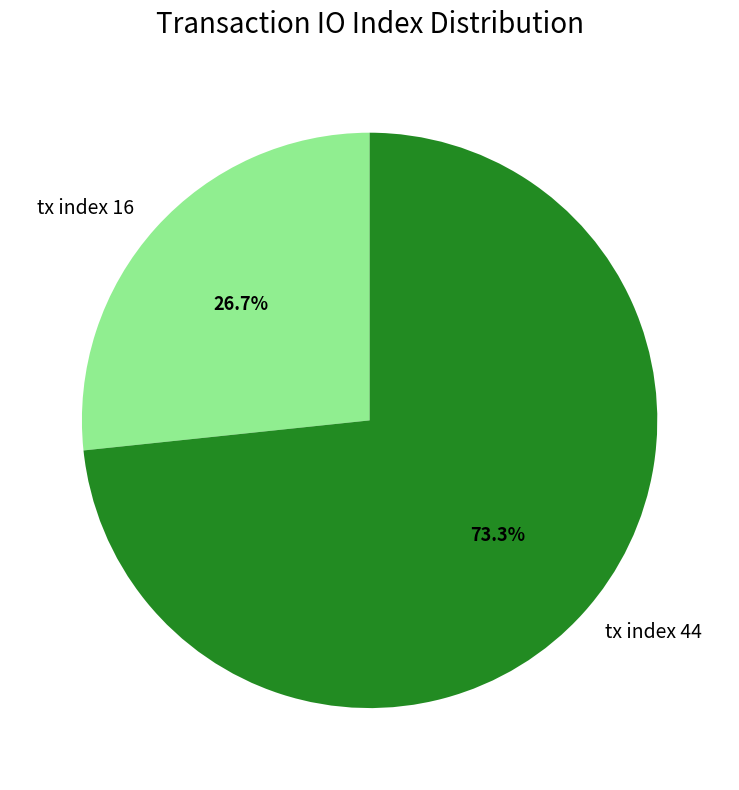

What percentage is the tx index 16 slice, to the nearest percent?

27%